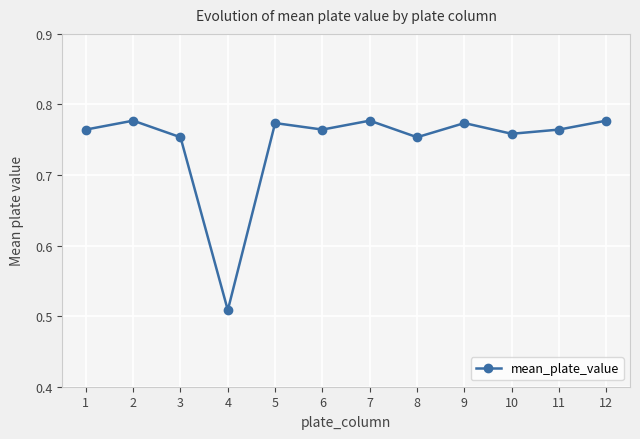

Count the values in the range 0 to 1.

12